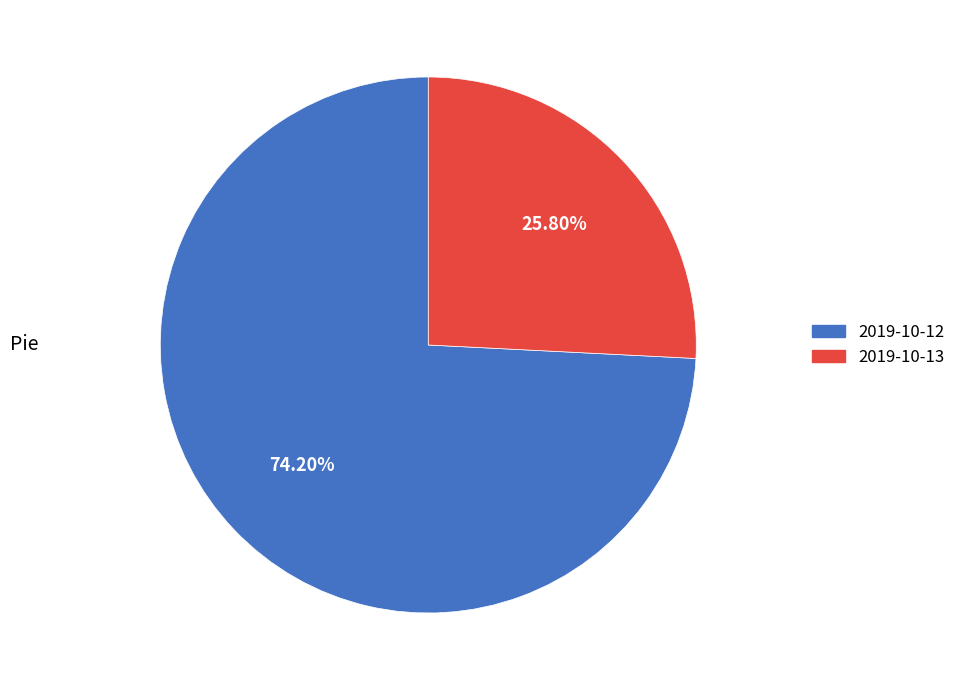

What is the largest slice in the pie chart?

2019-10-12